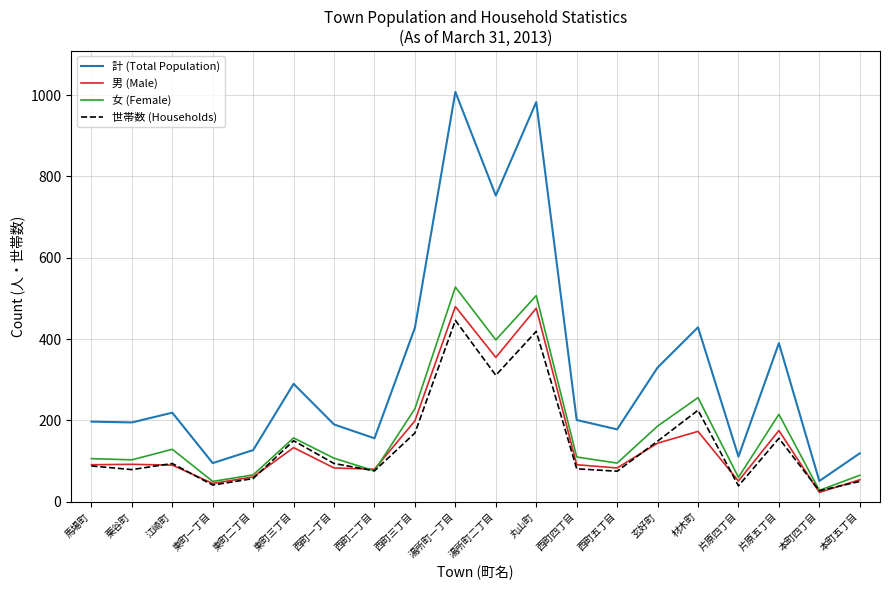

Does the chart display data point markers on the line(s)?

No